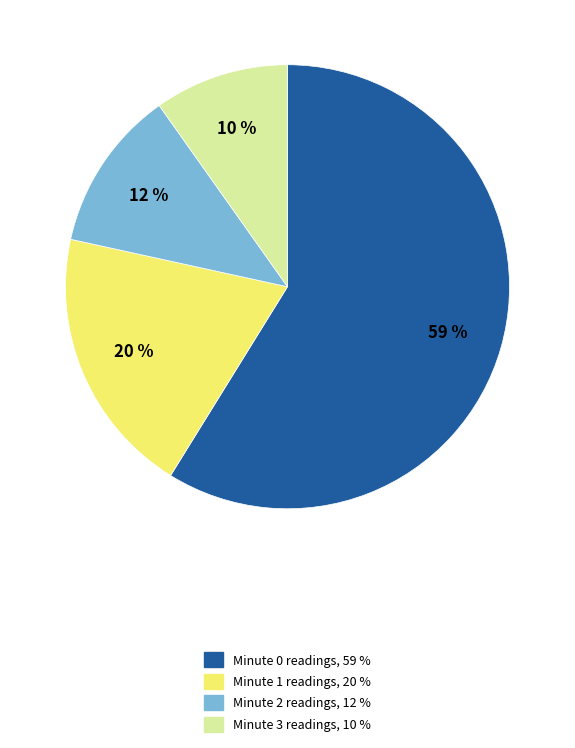

Which category has the smallest portion of the pie?

Minute 3